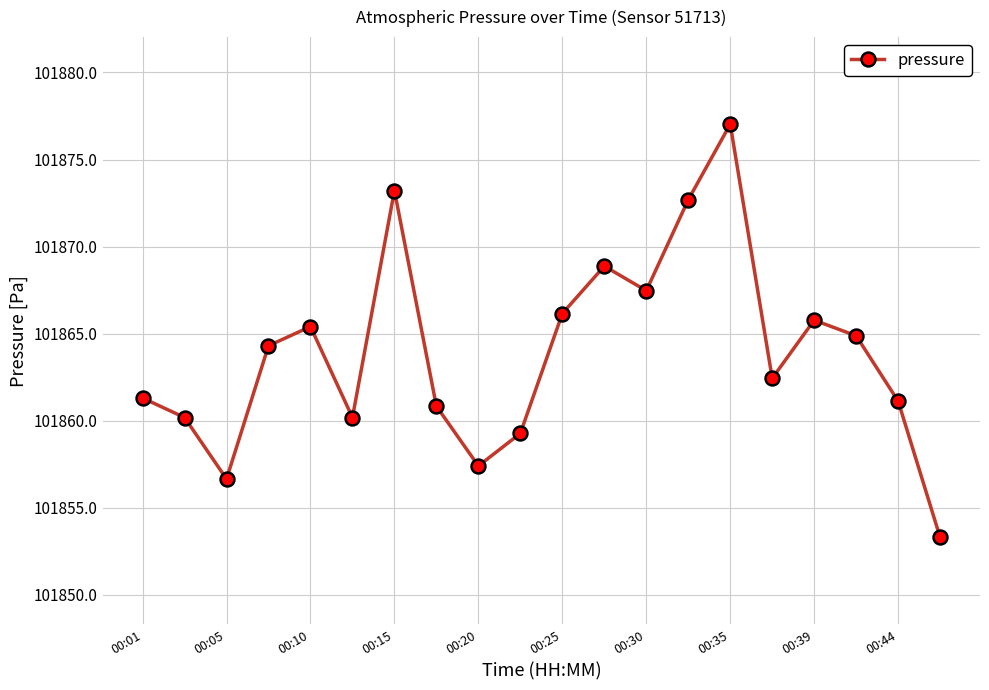

What is the value of the 4th point from the left?

101864.3